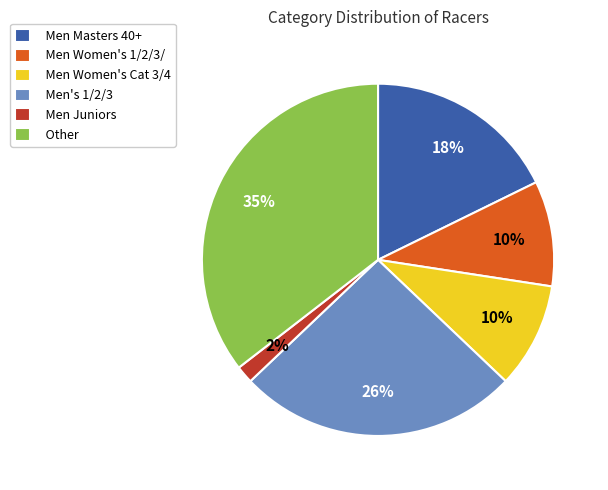

Between Men Masters 40+ and Men Juniors, which is larger?

Men Masters 40+